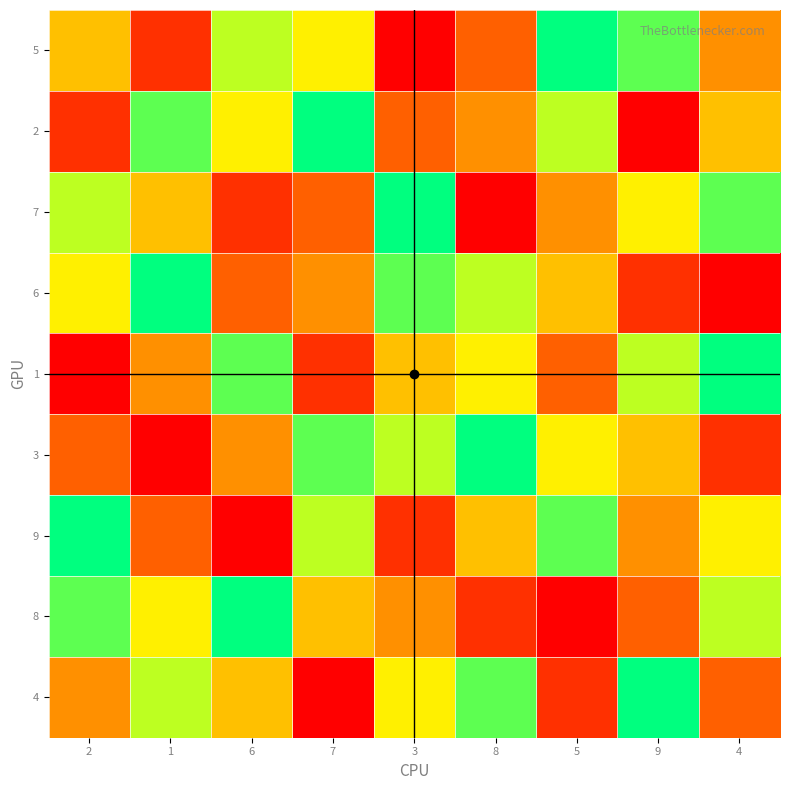

What is the spread (max minus min) of values at 3?

8